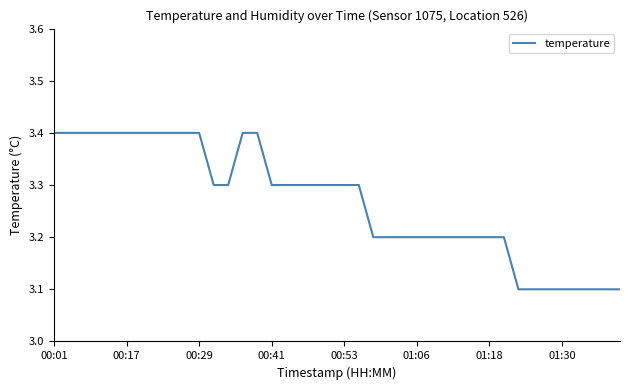

What is the difference between the maximum and minimum values?

0.3